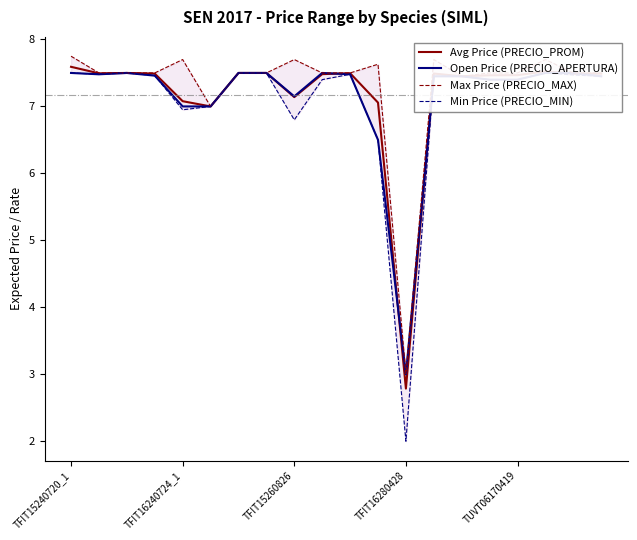

True or false: Max Price (PRECIO_MAX) and Open Price (PRECIO_APERTURA) cross at least once.

False